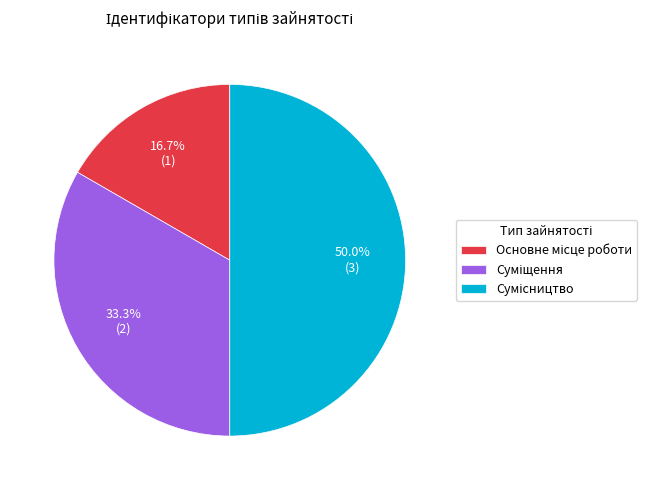

Is Основне місце роботи the majority of the pie?

No